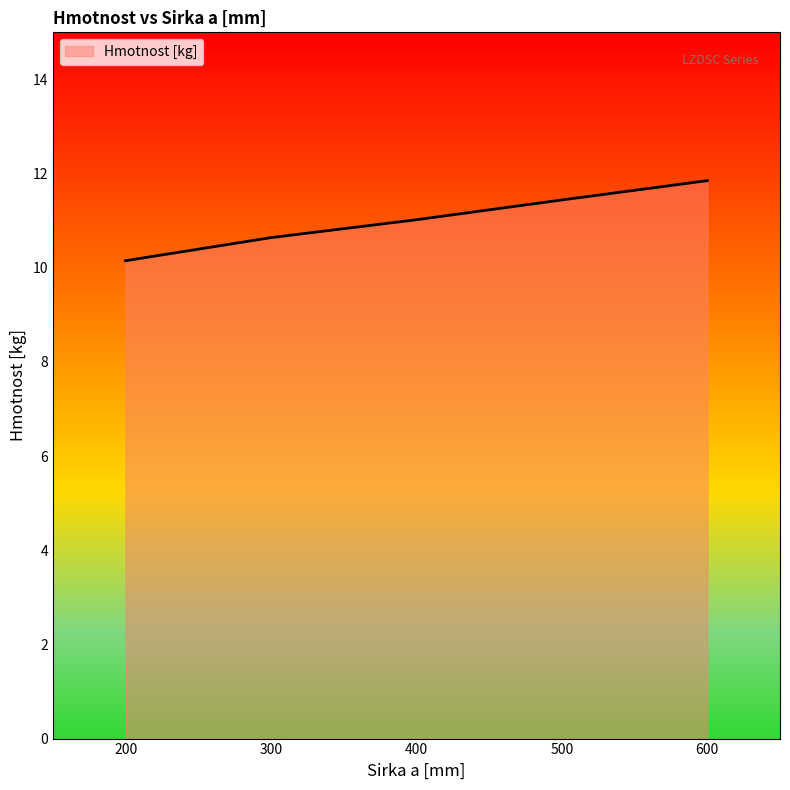

True or false: the data shows 5.6 at 300.

False